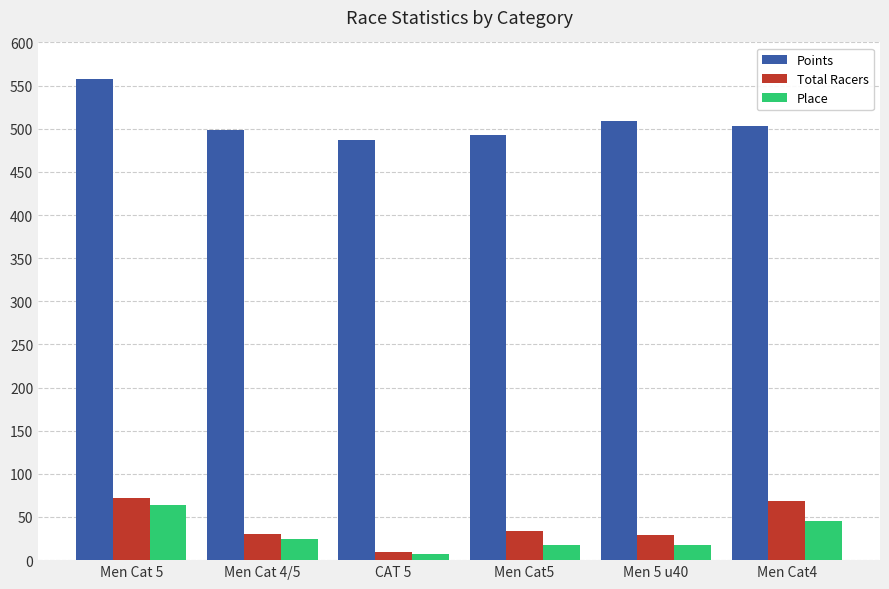

Are the bars horizontal?

No